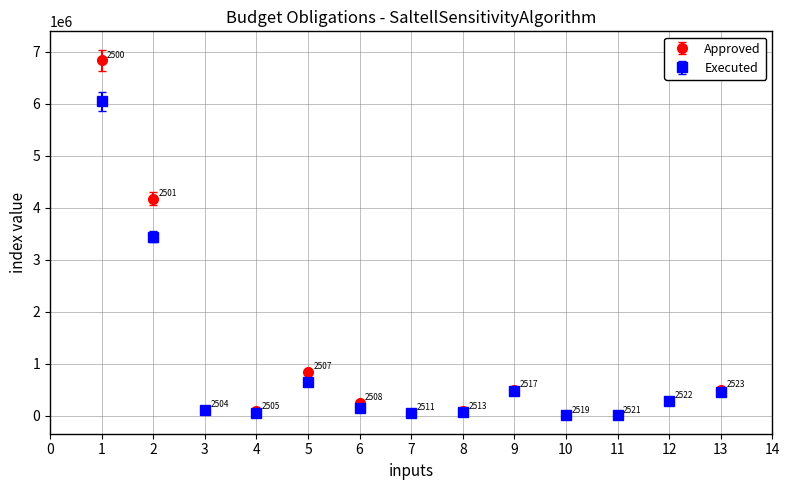

Which series has the largest range (max minus min)?

Approved